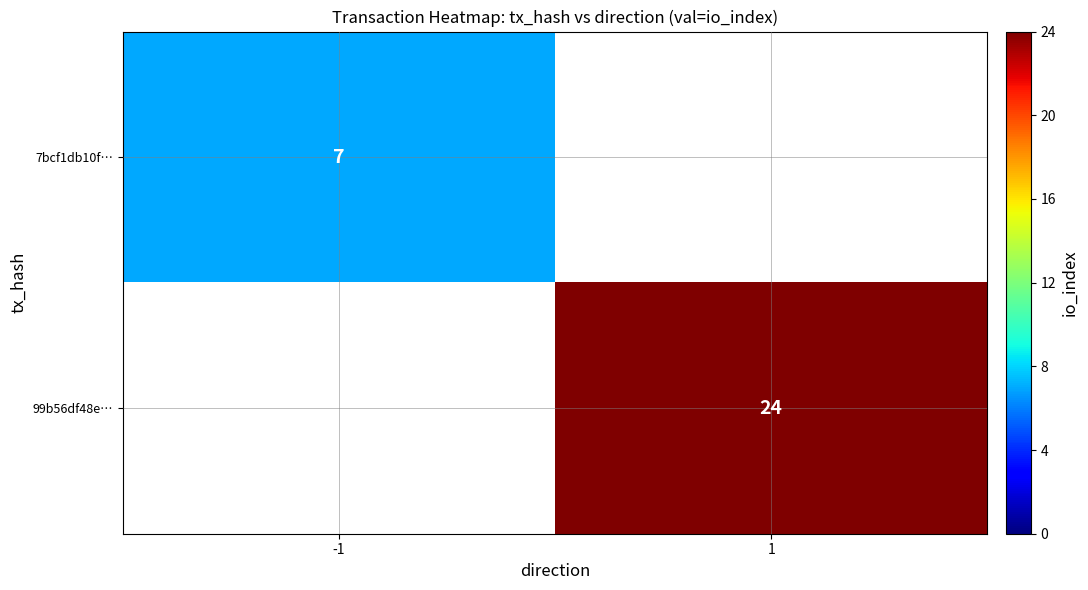

Is the value of 7bcf1db10f… at -1 greater than the value of 99b56df48e… at 1?

No